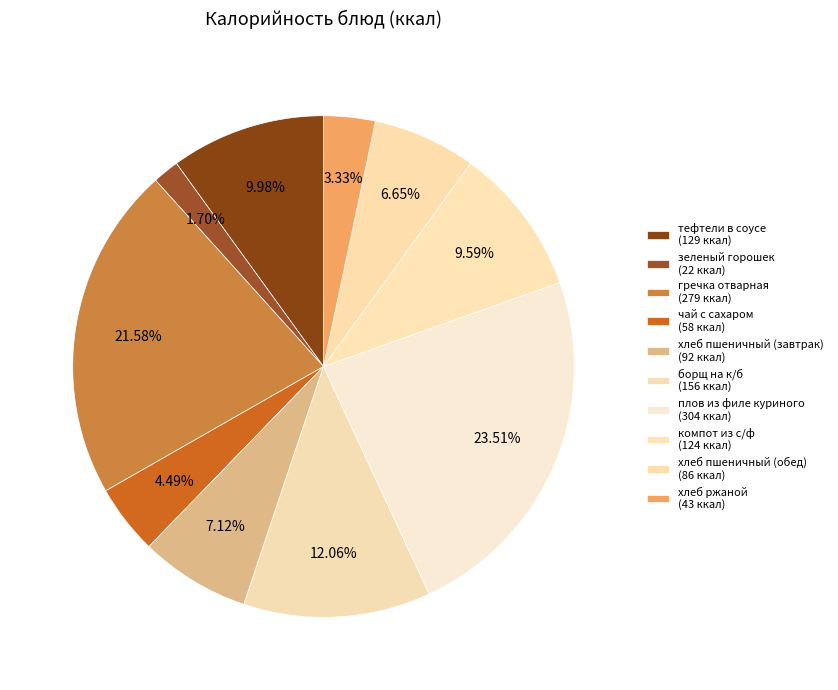

Which has a higher value, хлеб пшеничный (завтрак) or борщ на к/б?

борщ на к/б